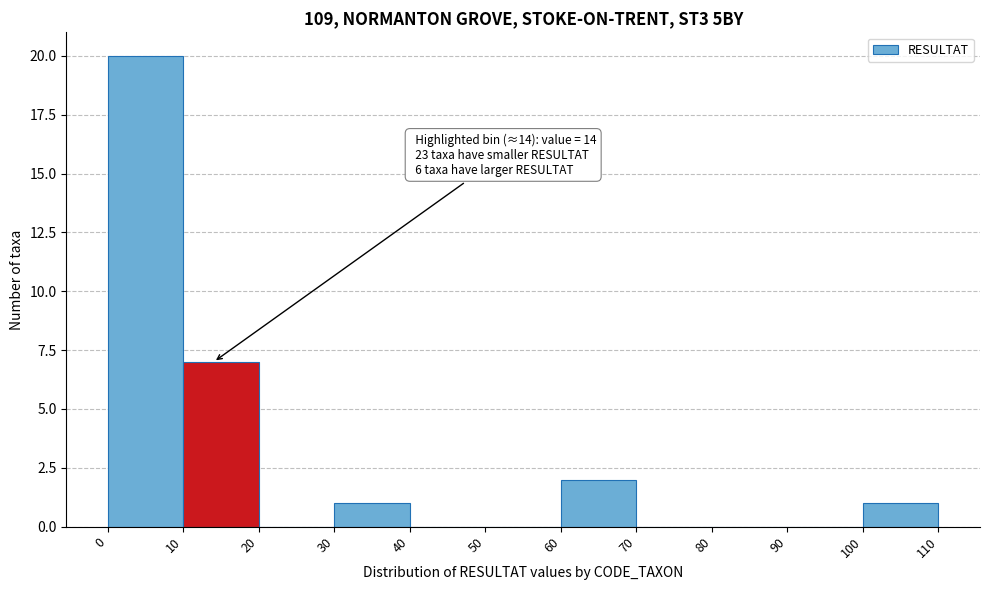

Which range on the x-axis has the tallest bar?

0 to 10